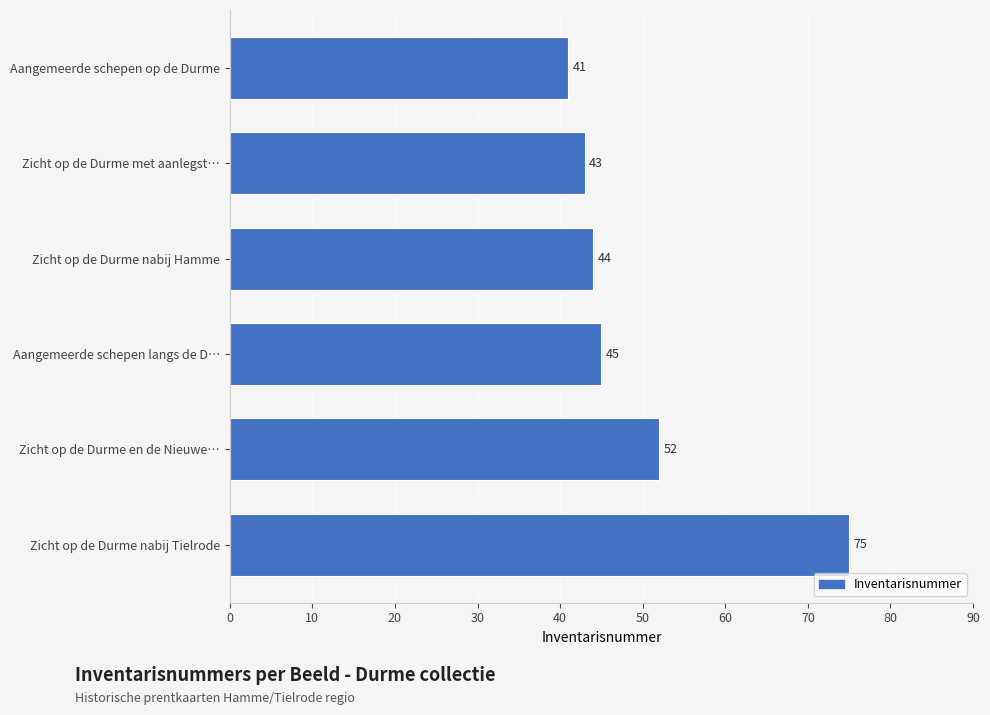

Does the chart contain any negative values?

No